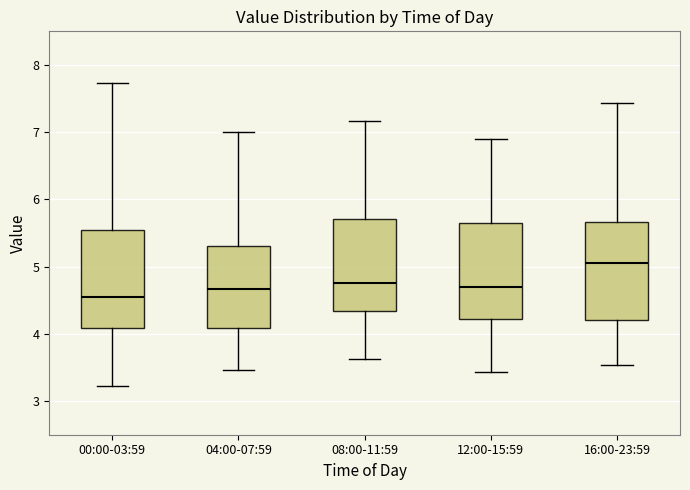

Which box's median line is the lowest?

00:00-03:59